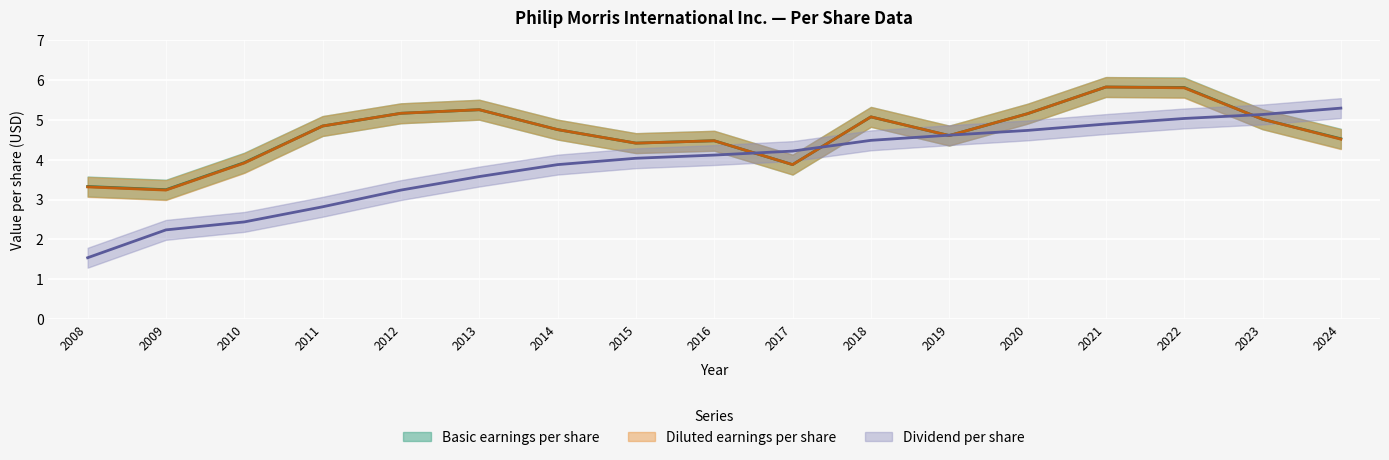

How many data points in Diluted earnings per share are above 4?

13